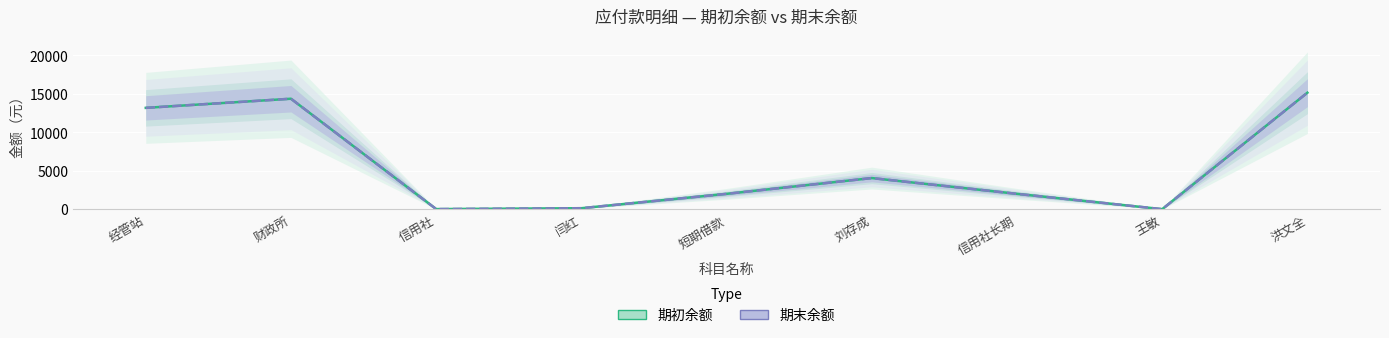

True or false: 期初余额 has a value of 2000.0 at 短期借款.

True